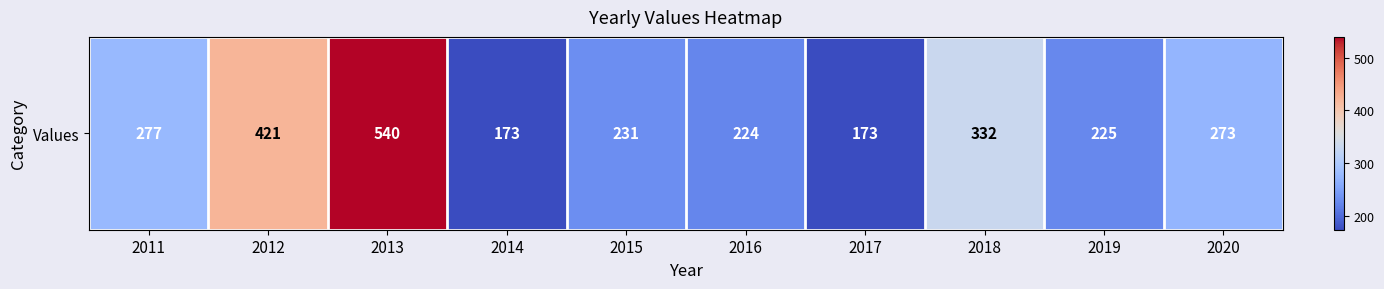

What is the change in value from 2011 to 2020?

-4